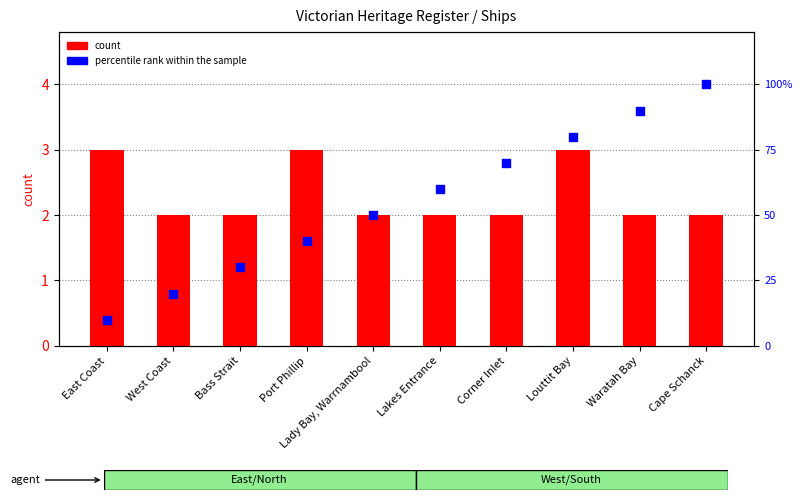

Which series has the largest Y range (max minus min)?

percentile rank within the sample